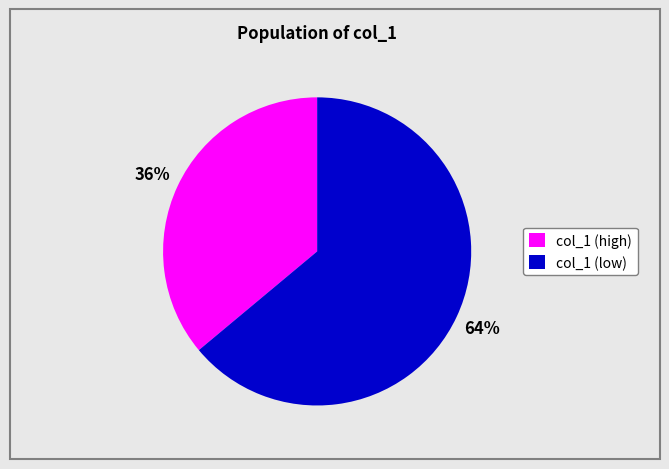

What is the largest slice in the pie chart?

col_1 (low)